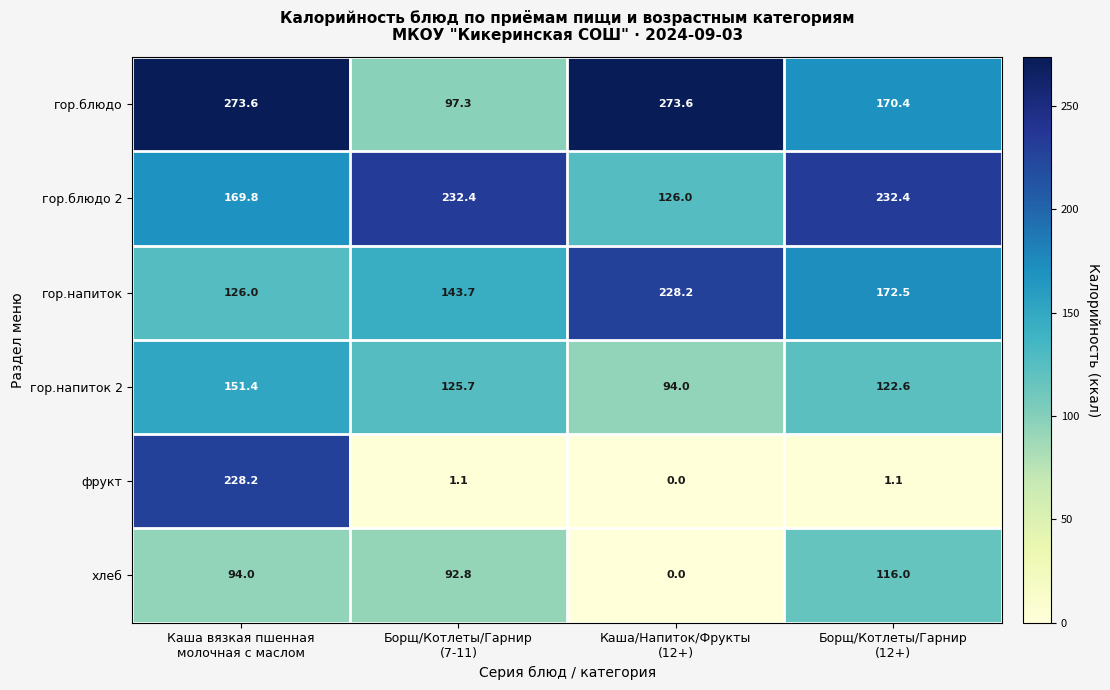

Which series has the largest total across all categories?

гор.блюдо